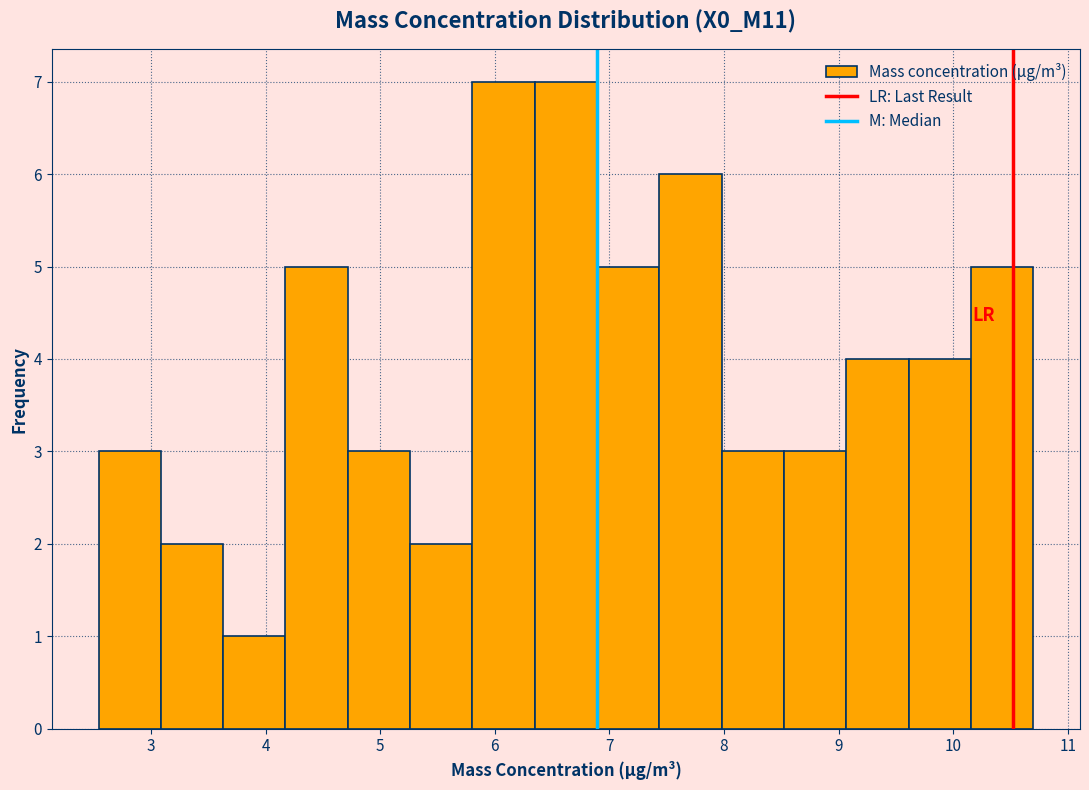

Reading left to right, transcribe this chart: for each bar, give the range it covers on the x-axis and its height. Neither the bar edges nor the heights are printed on the chart, so give them approximately, as read against the axes.

2.5 to 3.1: 3
3.1 to 3.6: 2
3.6 to 4.2: 1
4.2 to 4.7: 5
4.7 to 5.3: 3
5.3 to 5.8: 2
5.8 to 6.3: 7
6.3 to 6.9: 7
6.9 to 7.4: 5
7.4 to 8.0: 6
8.0 to 8.5: 3
8.5 to 9.1: 3
9.1 to 9.6: 4
9.6 to 10.2: 4
10.2 to 10.7: 5